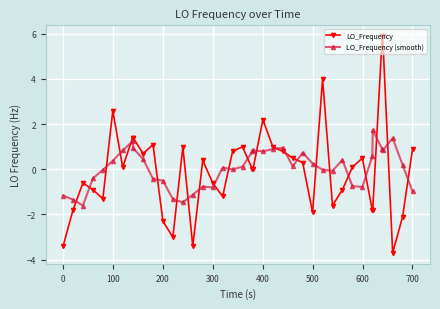

What is the difference between the maximum and minimum values in the LO_Frequency (smooth) series?

3.3